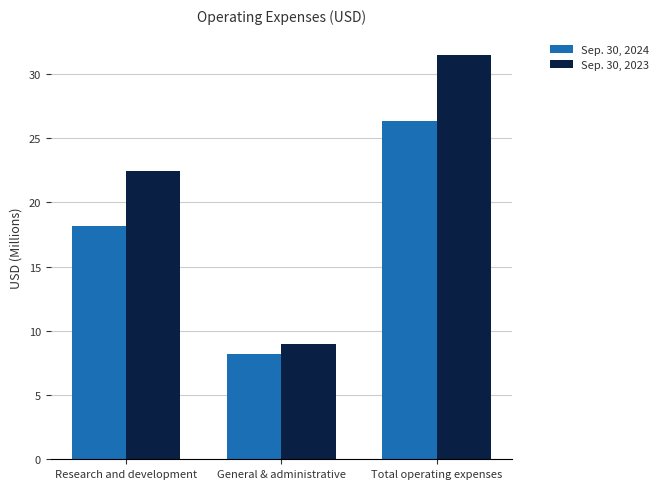

Is the value of Sep. 30, 2024 at Research and development greater than the value of Sep. 30, 2023 at Research and development?

No